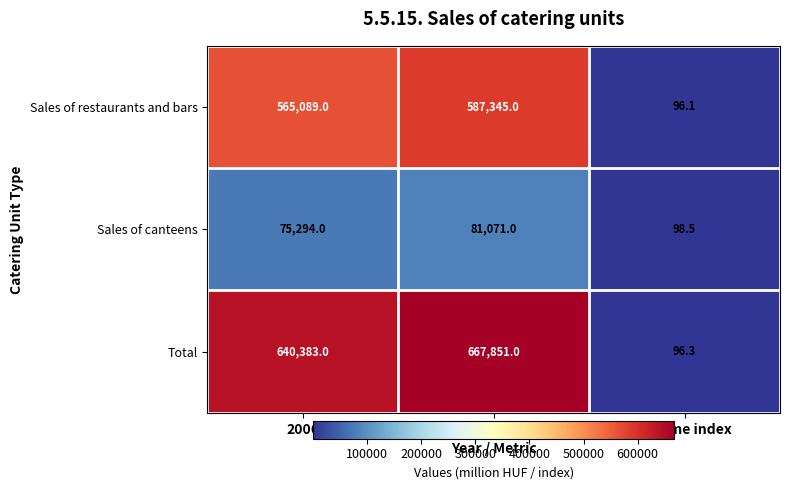

What is the spread (max minus min) of values at Volume index?

2.4